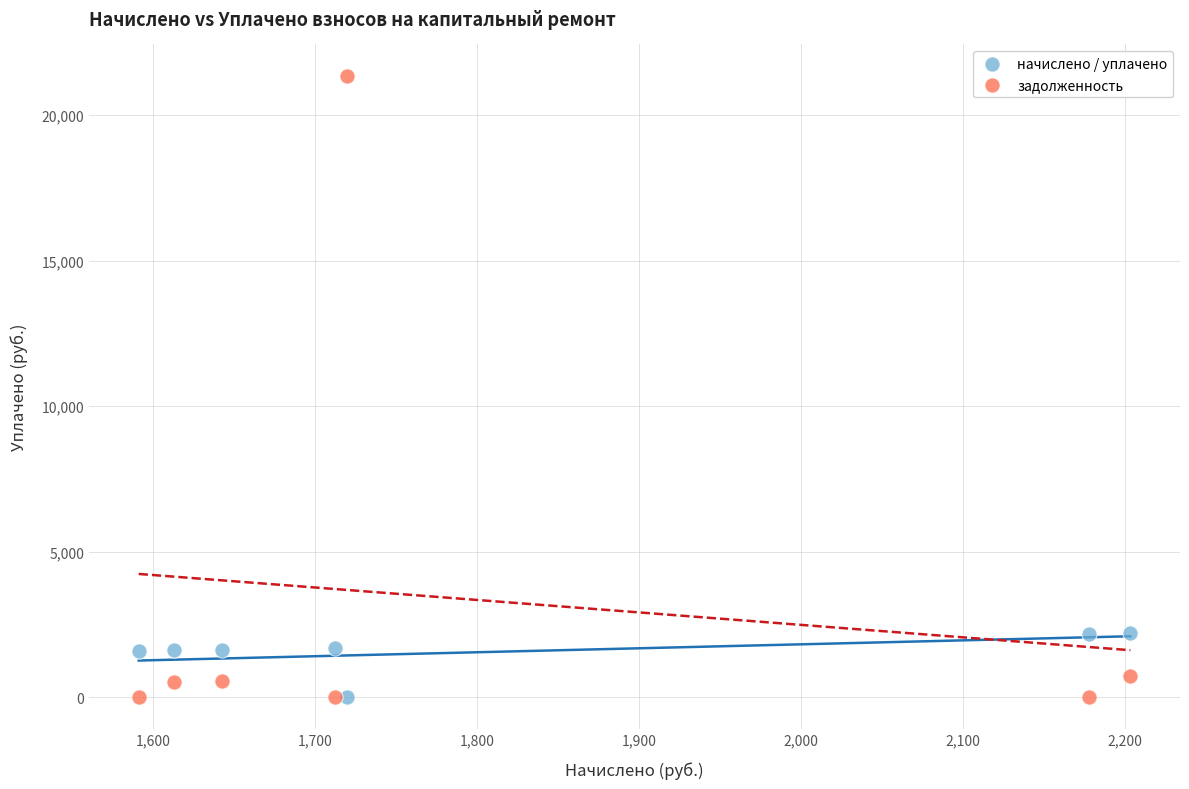

Across all data points, what is the range of X values (max minus min)?

612.2